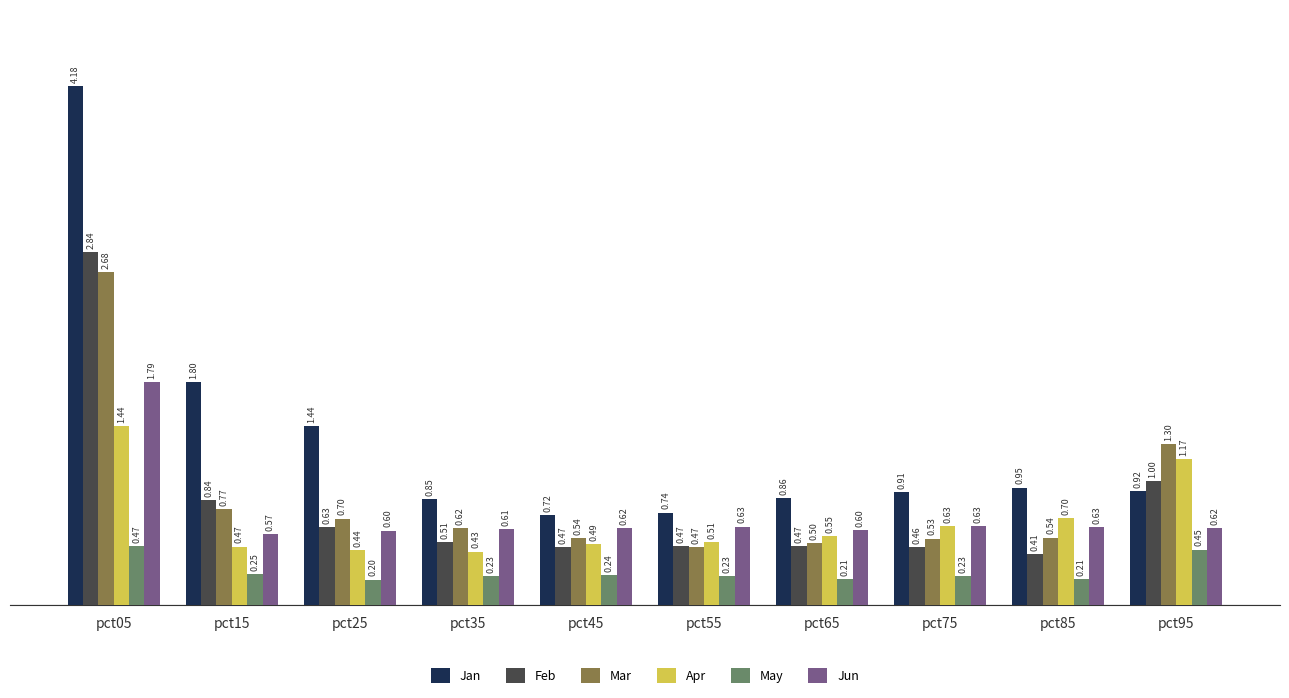

Which category has the highest value across all series?

pct05